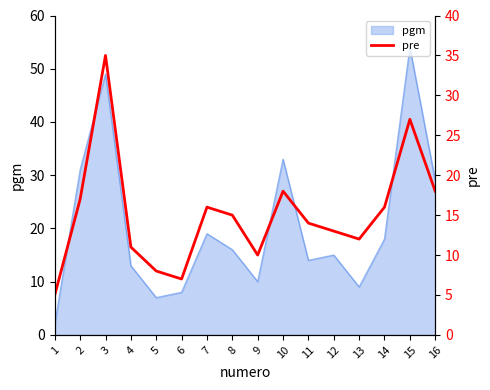

Reading left to right, transcribe all the data shown in this chart.

5	17	35	11	8	7	16	15	10	18	14	13	12	16	27	18